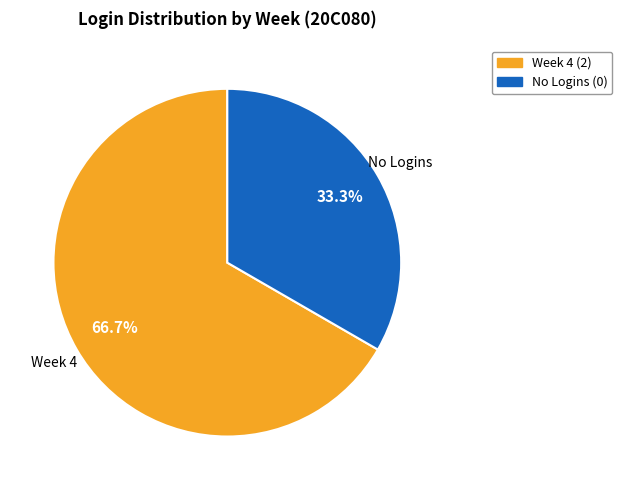

Is there any slice that represents more than half of the pie?

Yes